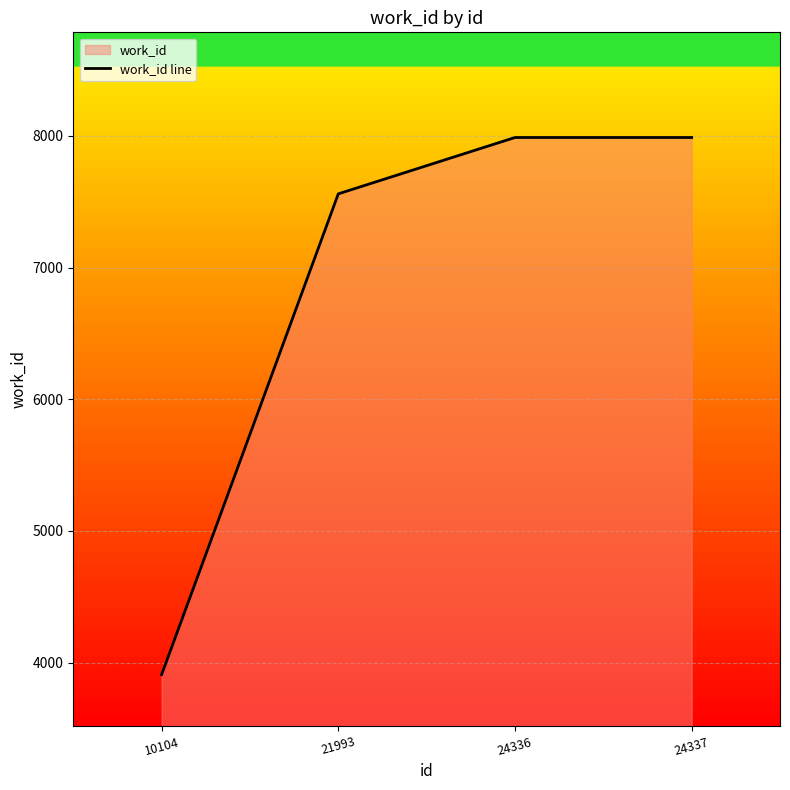

True or false: there are more than 1 points higher than both neighbors.

False